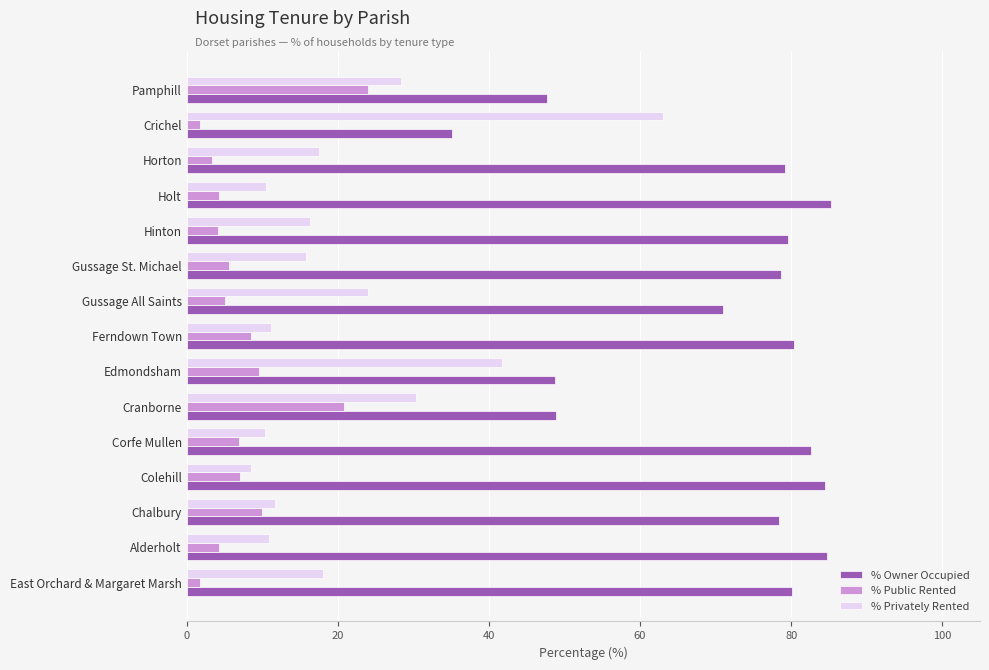

Where is % Privately Rented nearest to the value 35?

Cranborne